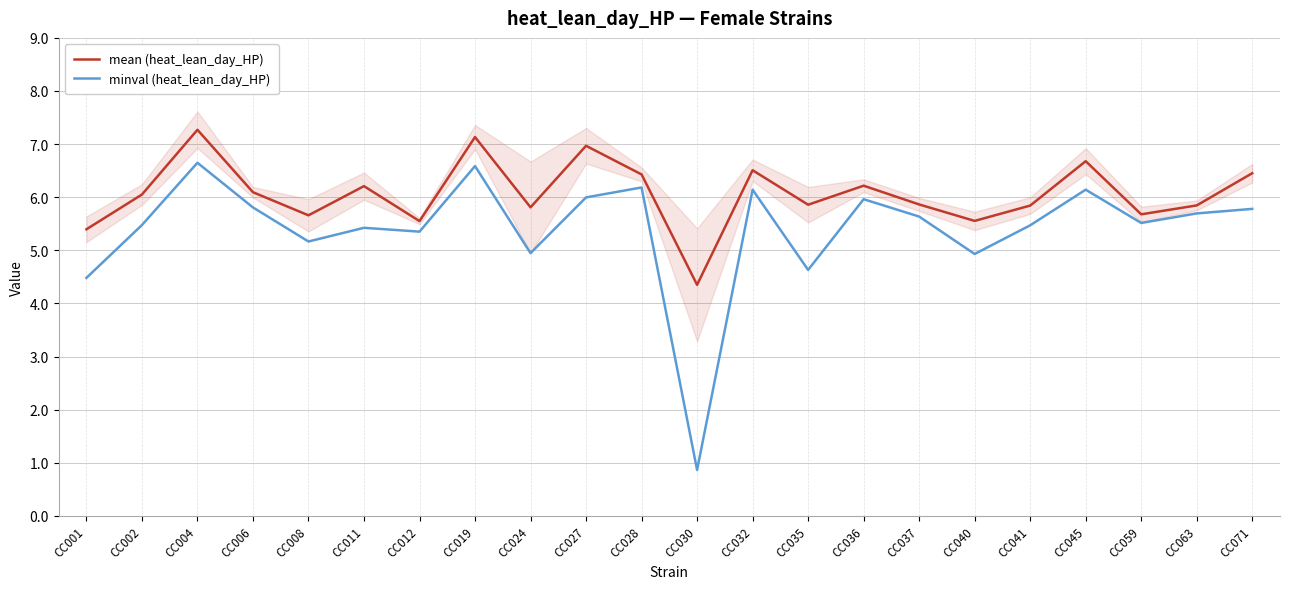

The minval (heat_lean_day_HP) series shows 6.4 at CC001. True or false?

False